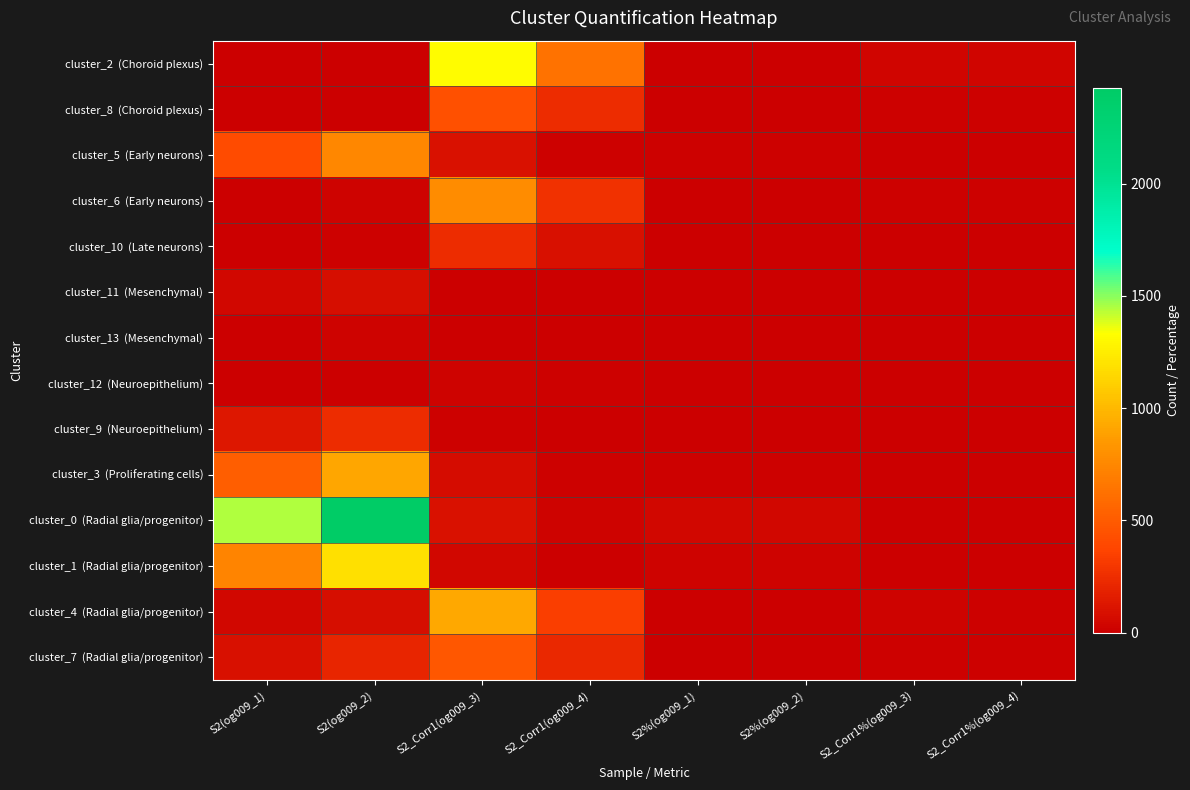

At S2_Corr1%(og009_4), list the series in order from largest to smallest.

cluster_2 (Choroid plexus), cluster_4 (Radial glia/progenitor), cluster_6 (Early neurons), cluster_8 (Choroid plexus), cluster_7 (Radial glia/progenitor), cluster_10 (Late neurons), cluster_0 (Radial glia/progenitor), cluster_5 (Early neurons), cluster_3 (Proliferating cells), cluster_12 (Neuroepithelium), cluster_9 (Neuroepithelium), cluster_11 (Mesenchymal), cluster_13 (Mesenchymal), cluster_1 (Radial glia/progenitor)